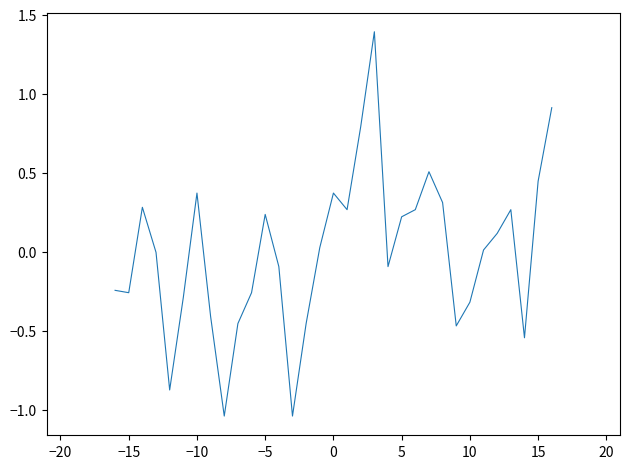

What is the greatest value displayed?

1.4